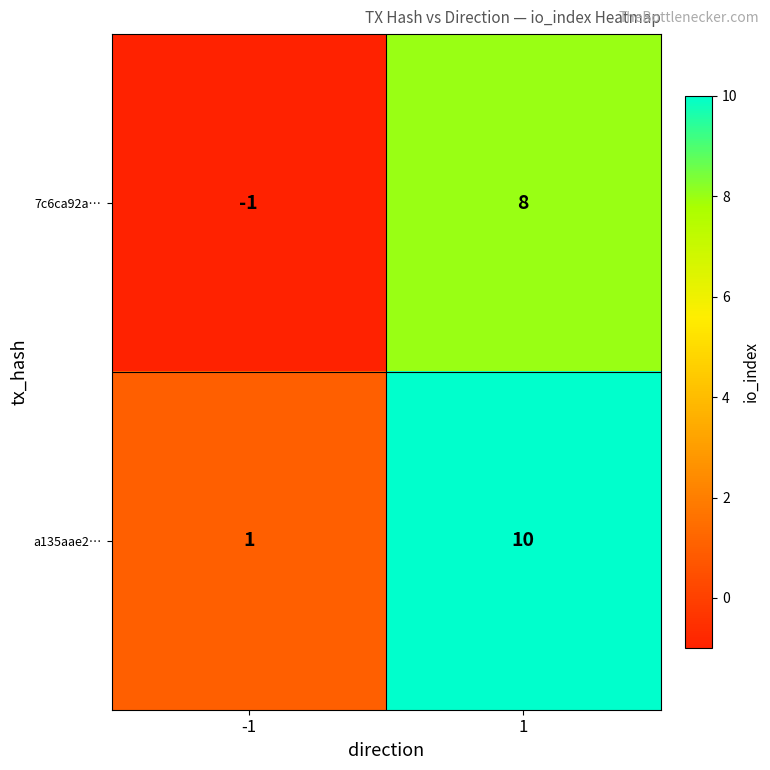

How many series are shown in this chart?

2